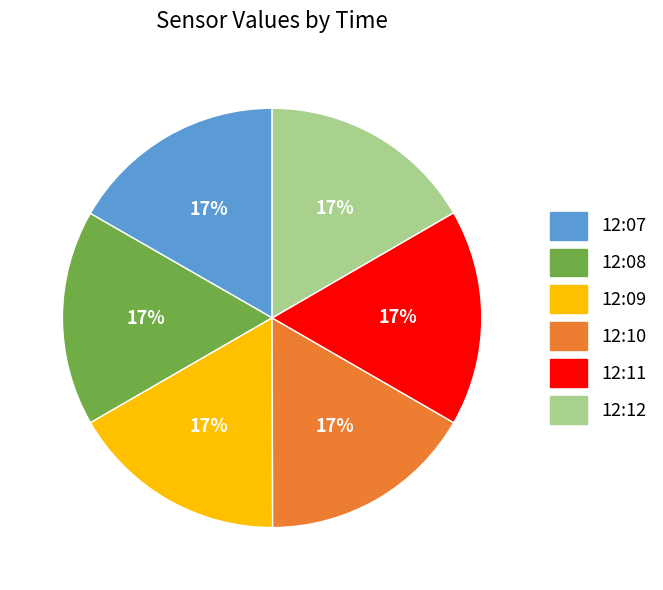

Combined, do 12:10 and 12:09 account for over 50%?

No